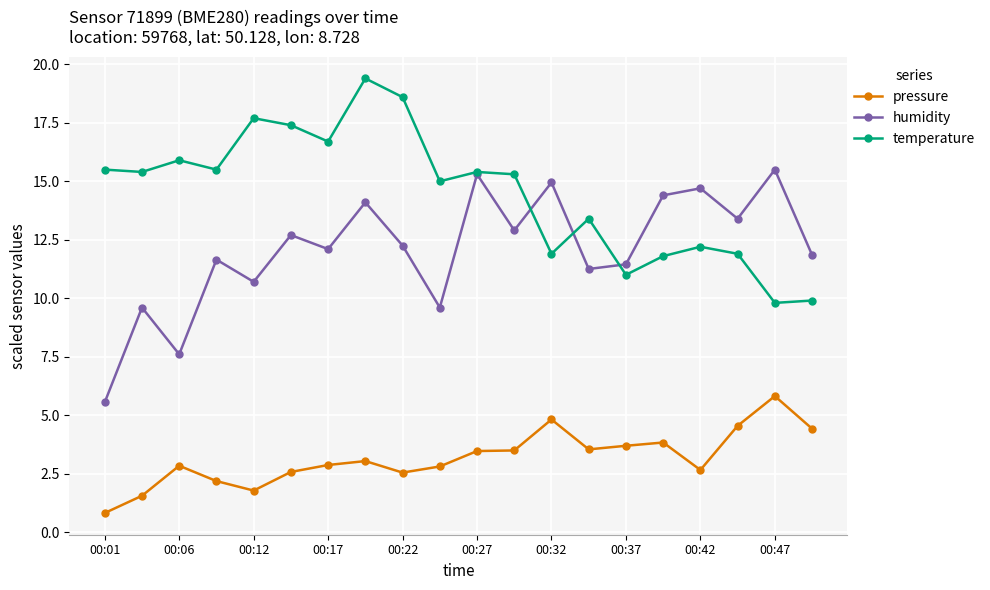

True or false: humidity and pressure cross at least once.

False